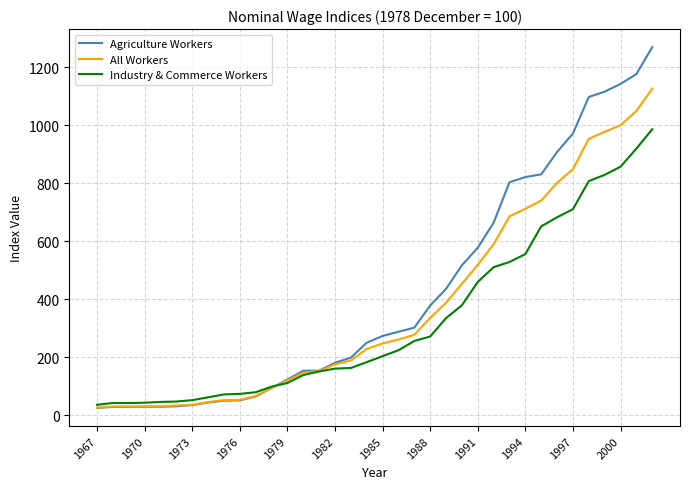

List the series in order of their peak value, lowest first.

Industry & Commerce Workers, All Workers, Agriculture Workers